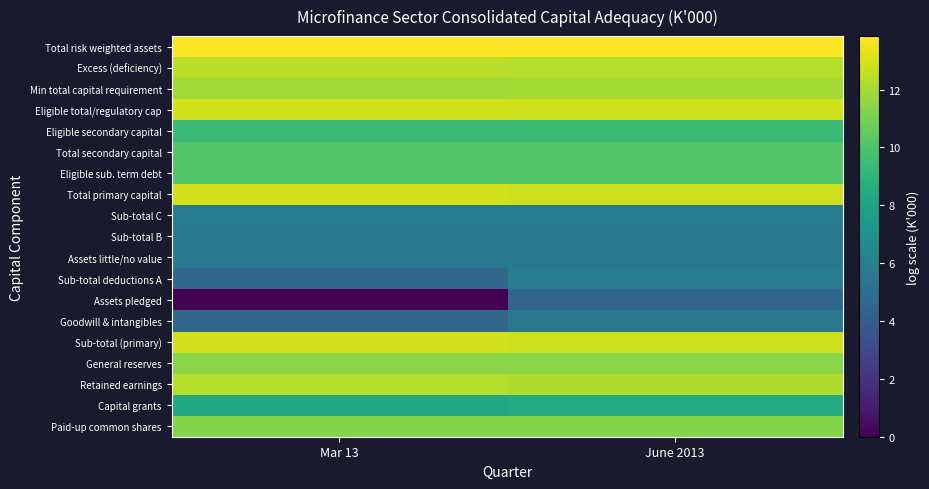

Rank the series at Mar 13 from lowest to highest value.

Assets pledged, Goodwill & intangibles, Sub-total deductions A, Assets little/no value, Sub-total B, Sub-total C, Capital grants, Eligible secondary capital, Eligible sub. term debt, Total secondary capital, Paid-up common shares, General reserves, Min total capital requirement, Retained earnings, Excess (deficiency), Total primary capital, Sub-total (primary), Eligible total/regulatory cap, Total risk weighted assets